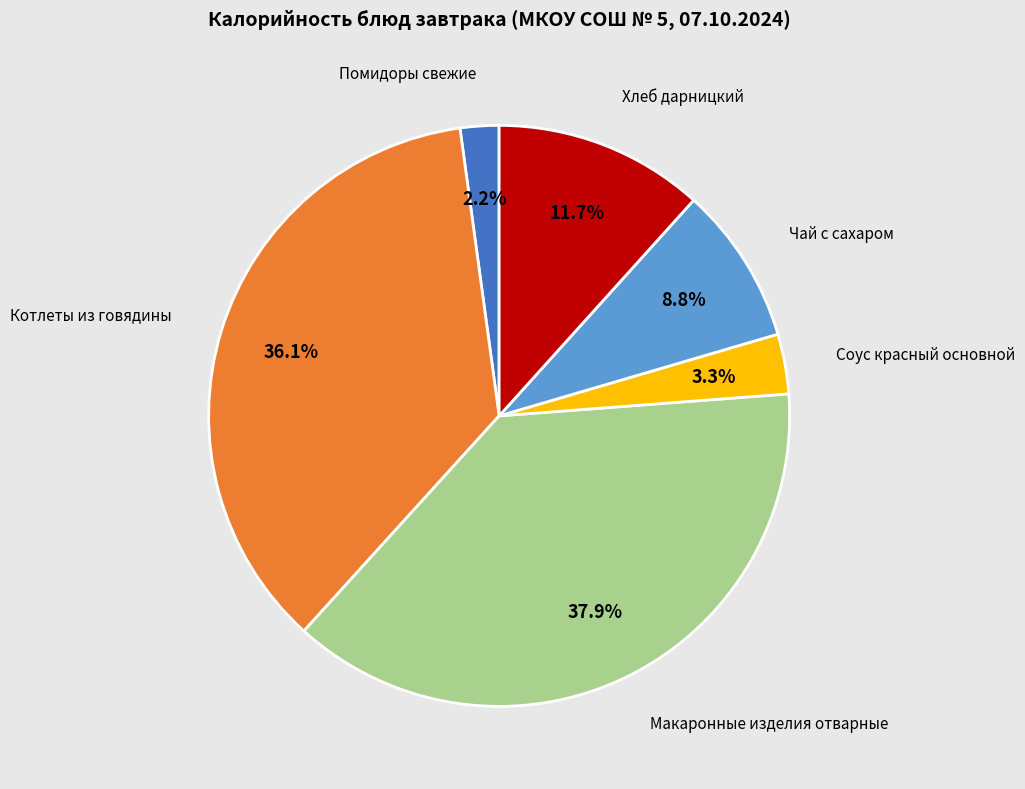

What percentage is the Хлеб дарницкий slice, to the nearest percent?

12%